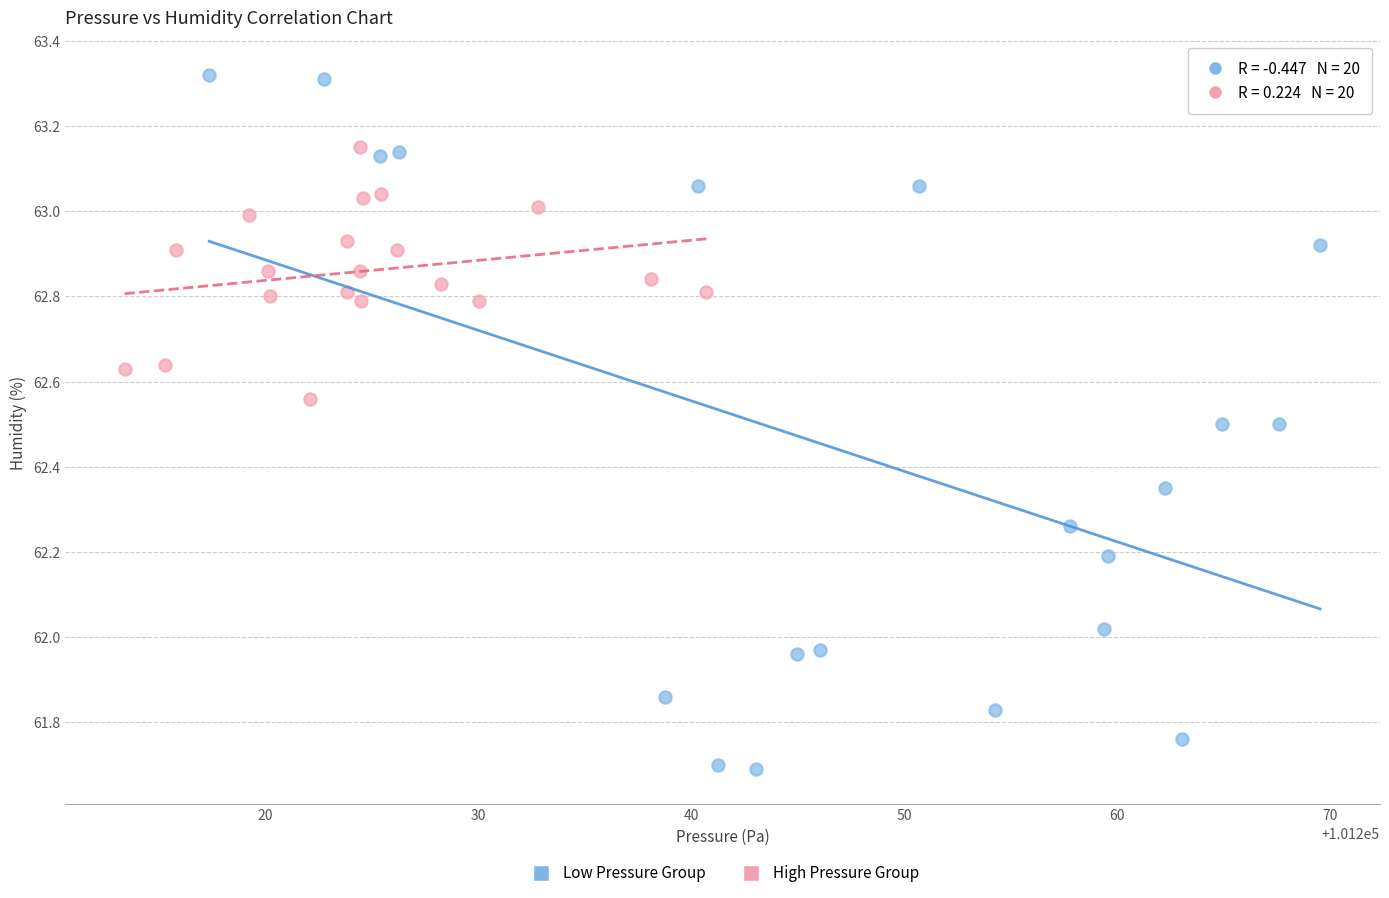

Which series has the widest spread of Y values?

Low Pressure Group